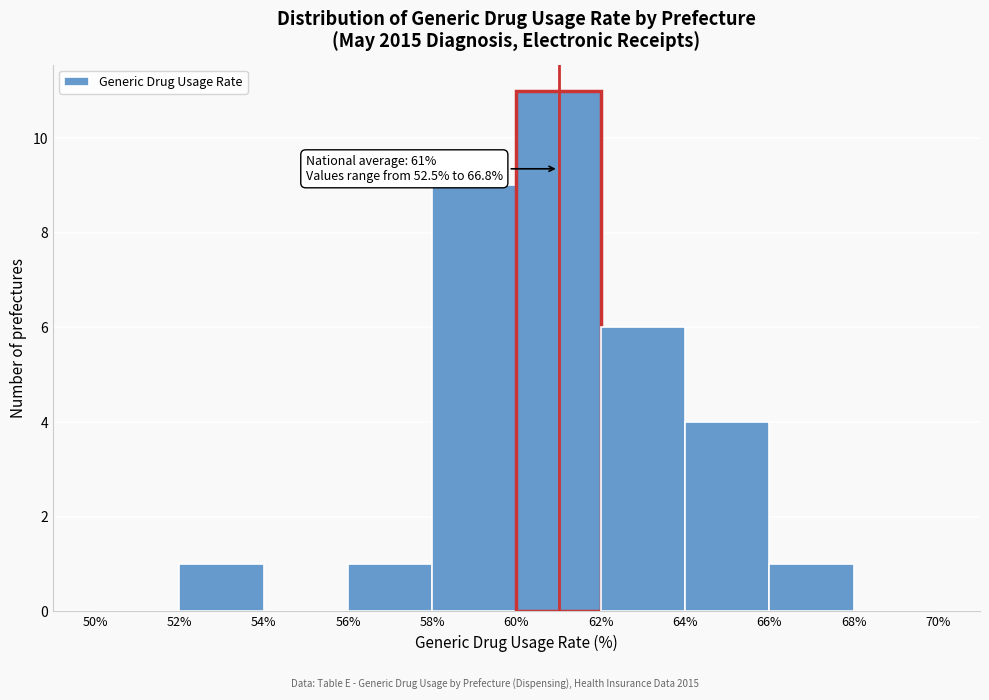

Which range on the x-axis has the tallest bar?

60% to 62%